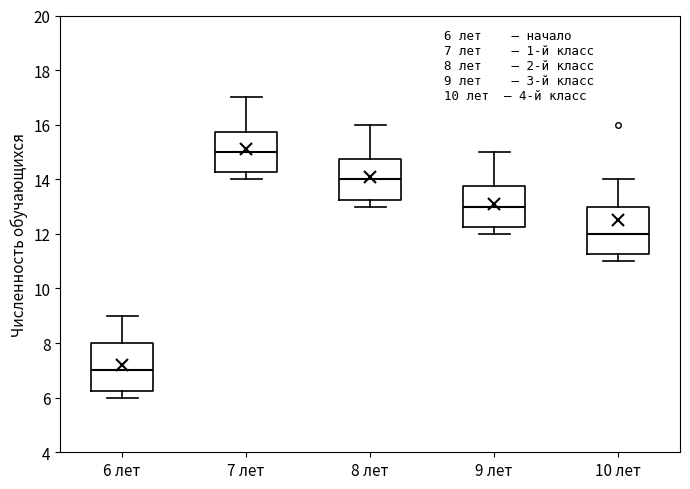

Which box's median line is the lowest?

6 лет